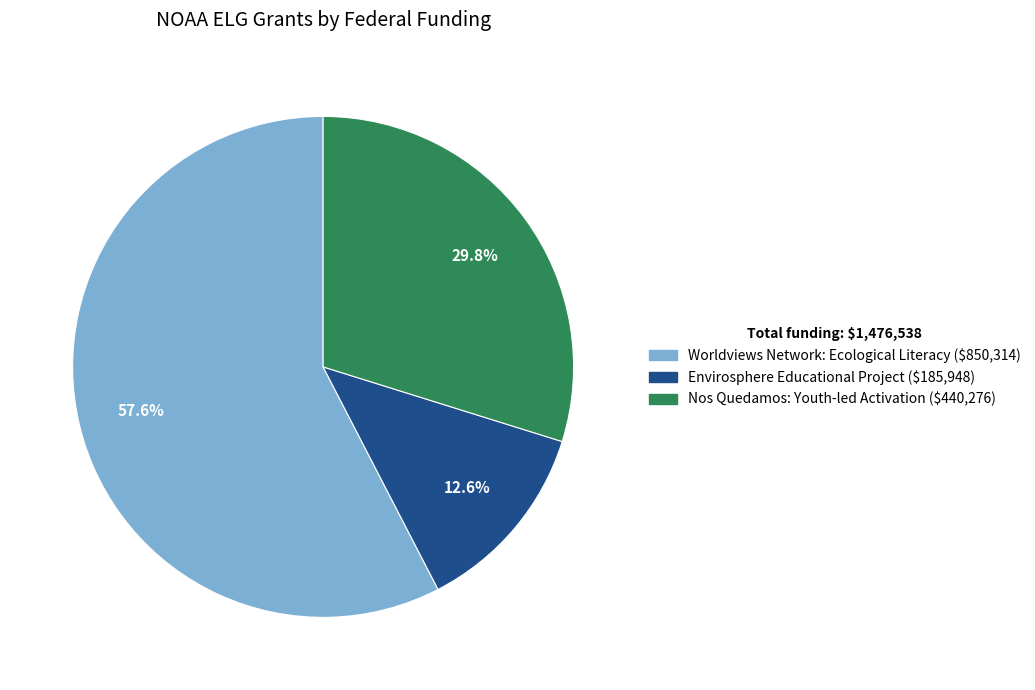

Does Worldviews Network: Ecological Literacy account for over 50% of the chart?

Yes